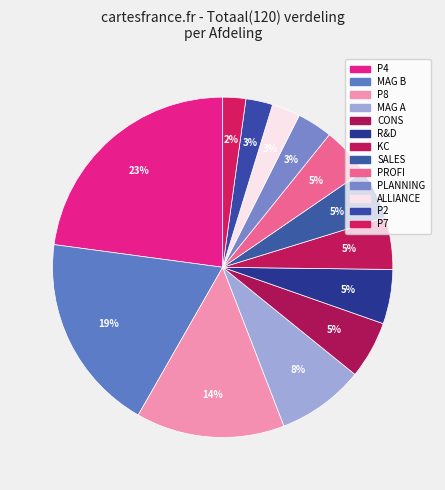

How many segments does this pie chart have?

13